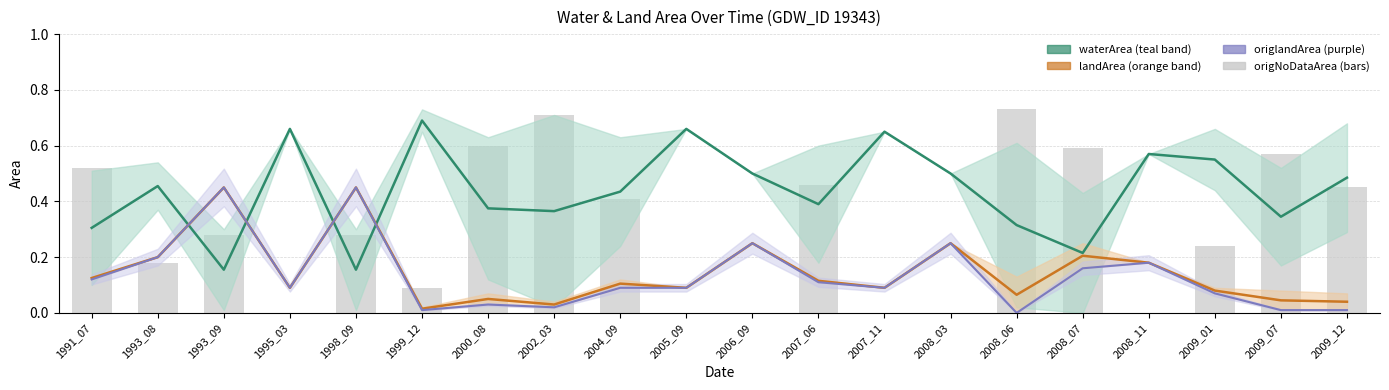

What is the total value across all series at 2006_09?

1.0